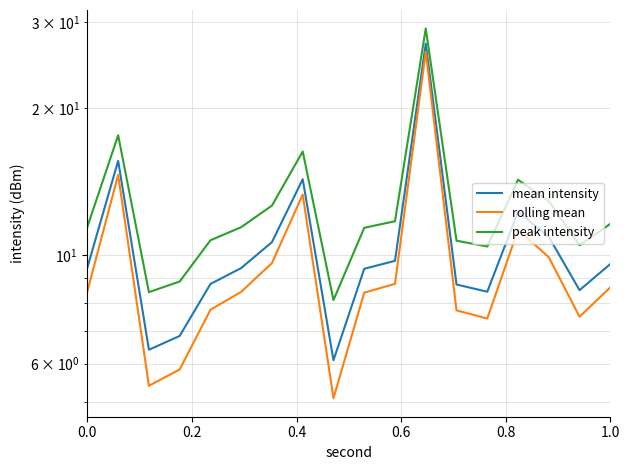

Is this an area chart (filled region under the line)?

No